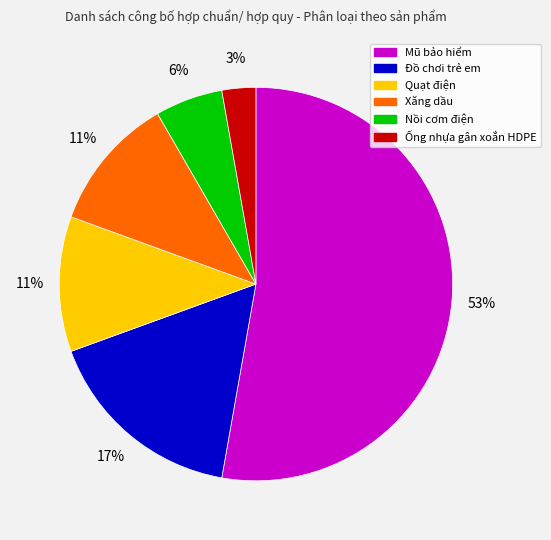

How many segments does this pie chart have?

6